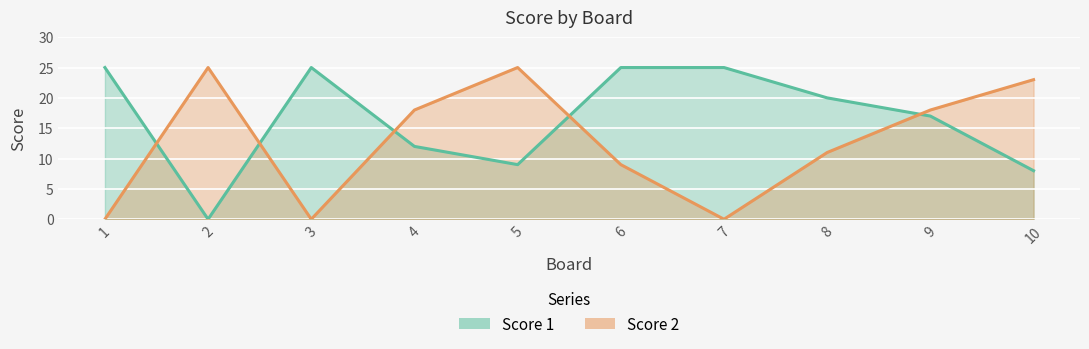

Rank the series by their maximum value, from highest to lowest.

Score 1, Score 2